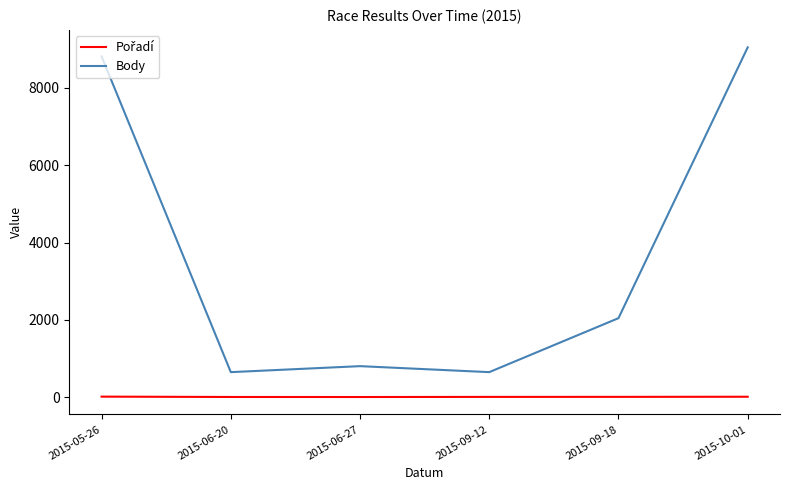

At which category is the sum across all series the highest?

2015-10-01